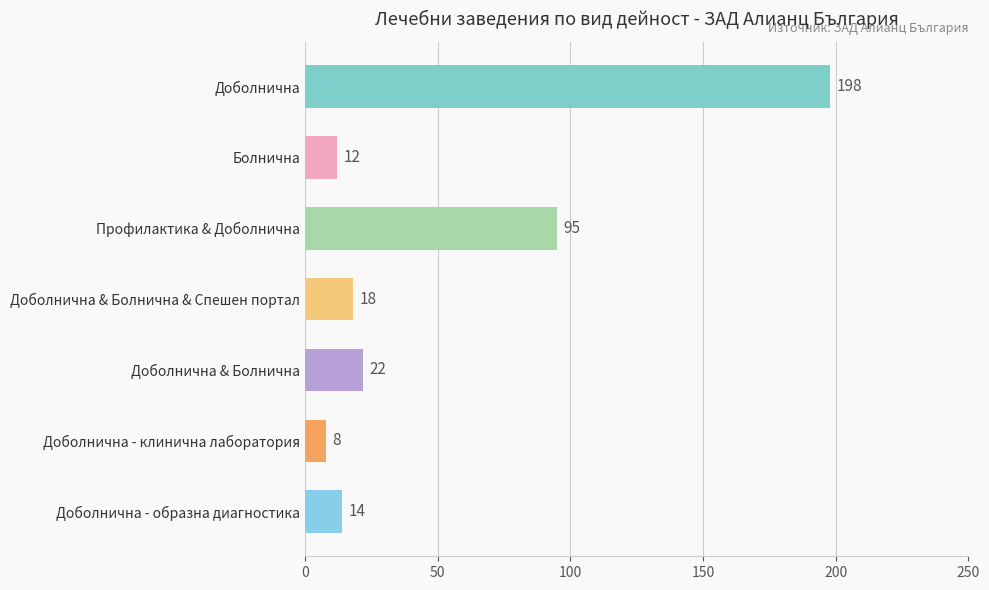

Are the bars horizontal?

Yes